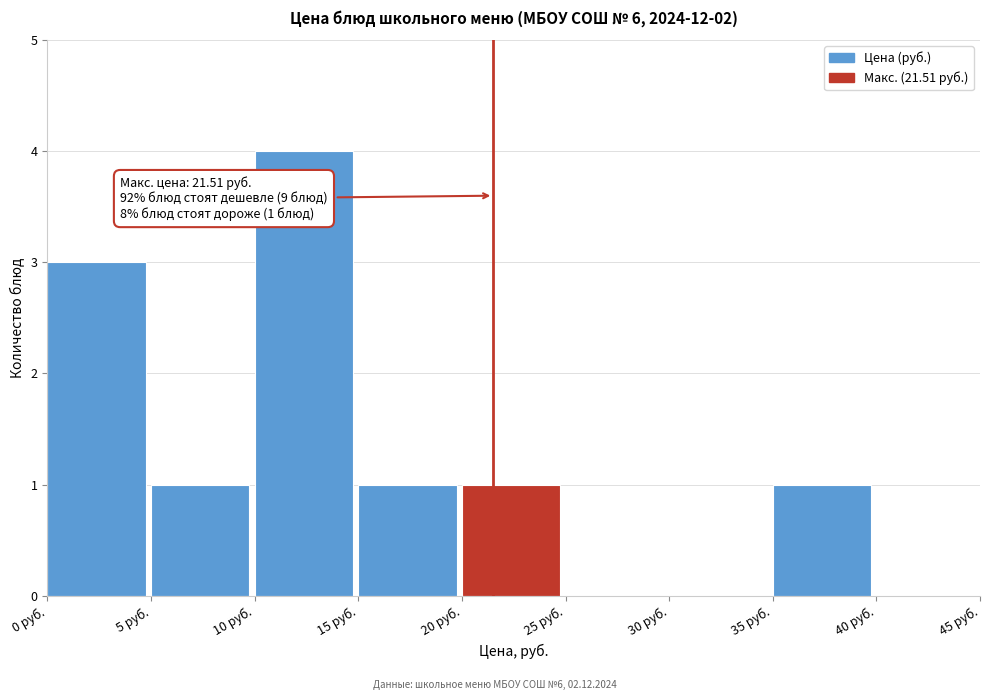

Over which range of the x-axis is the bar tallest?

10 to 15